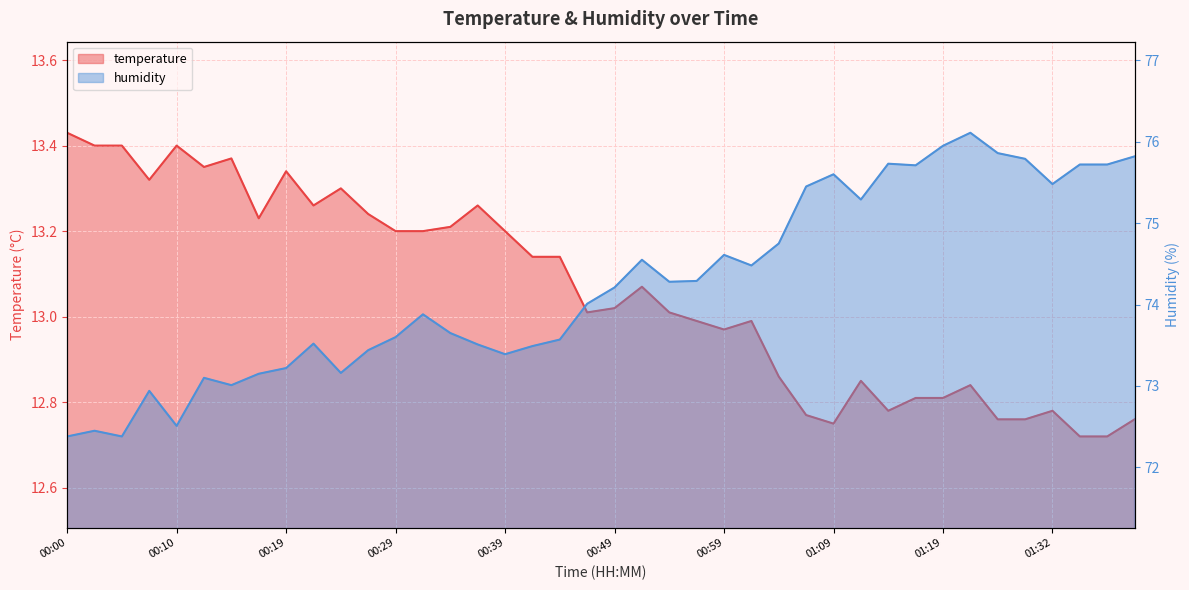

The value of temperature at 00:32 is 5.1. True or false?

False